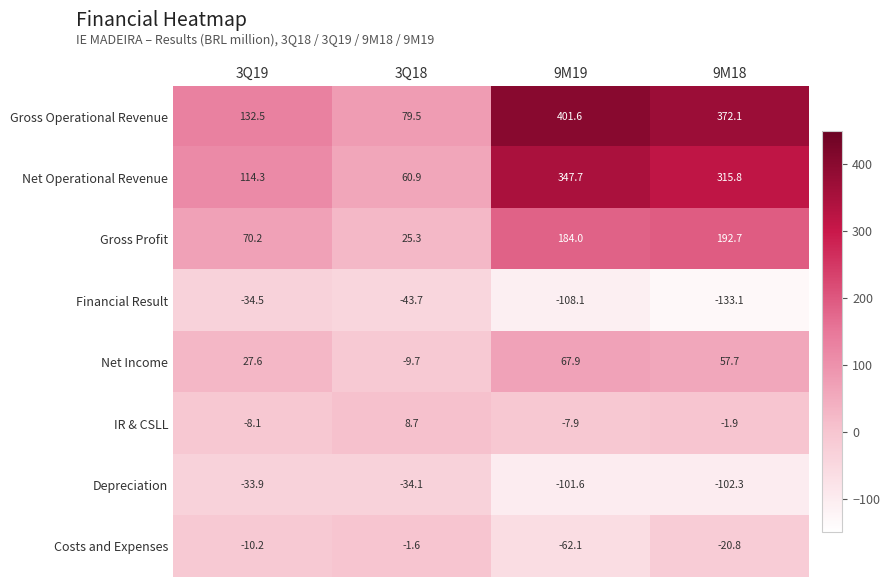

How many data points in Net Income are less than 57?

2